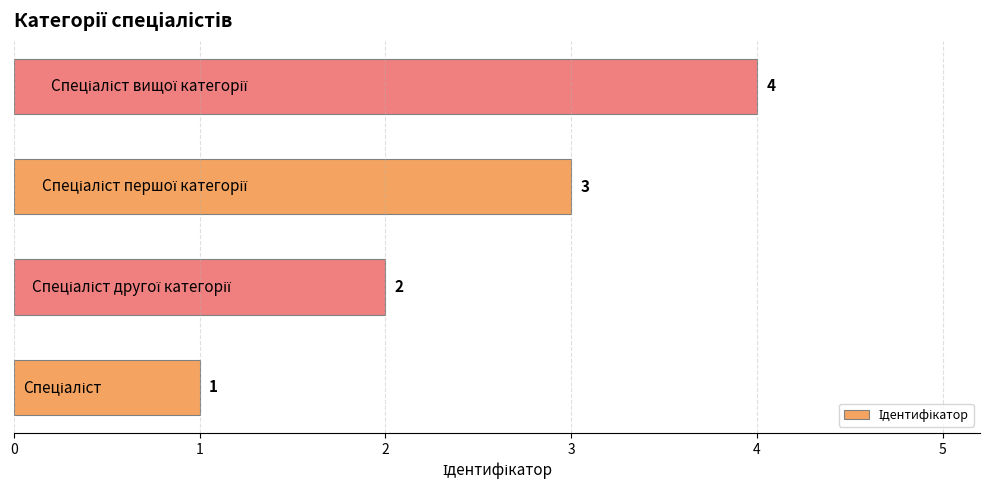

What is the difference between the maximum and minimum values?

3